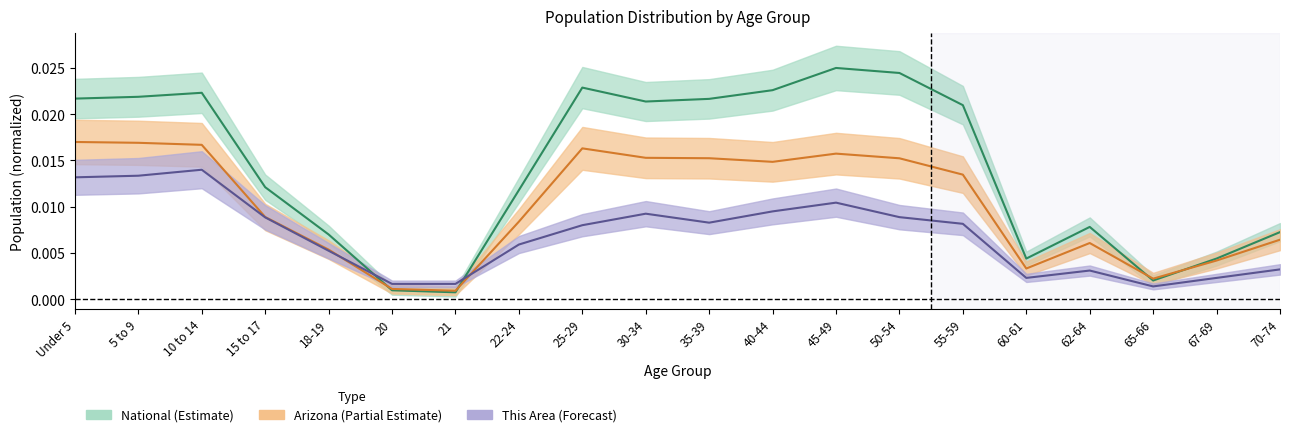

Is this an area chart (filled region under the line)?

No